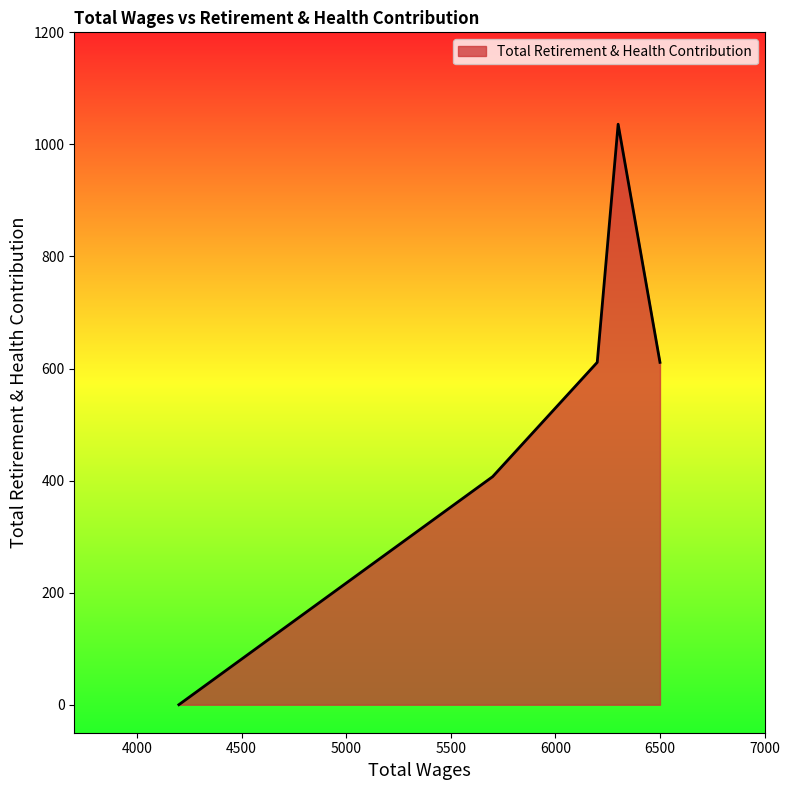

Is it true that the value at 6500.0 is 965?

False